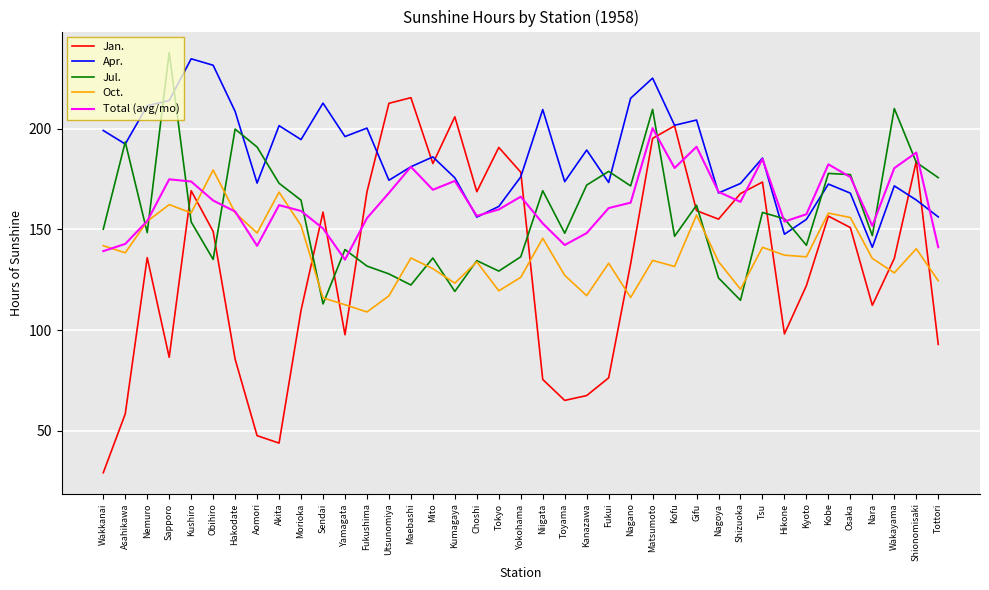

What value does the Jul. series have at Akita?

172.9